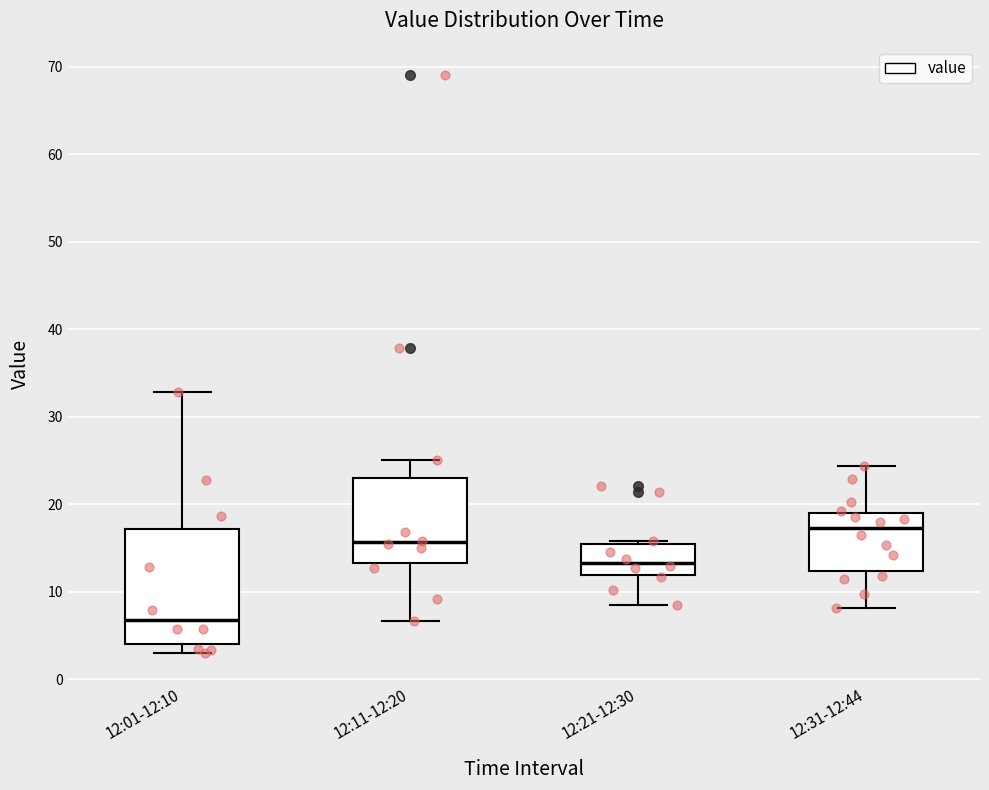

Reading left to right, transcribe this box plot: for each box, give where its median line is, the range the box spans, and where its two whiskers end, as read against the y-axis. The values are not printed on the chart, so give them approximately, as read against the axis.

12:01-12:10: median 7, box 4 to 17, whiskers 3 to 33
12:11-12:20: median 16, box 13 to 23, whiskers 7 to 25
12:21-12:30: median 13, box 12 to 16, whiskers 9 to 16 (just above the box's upper edge)
12:31-12:44: median 17, box 12 to 19, whiskers 8 to 24